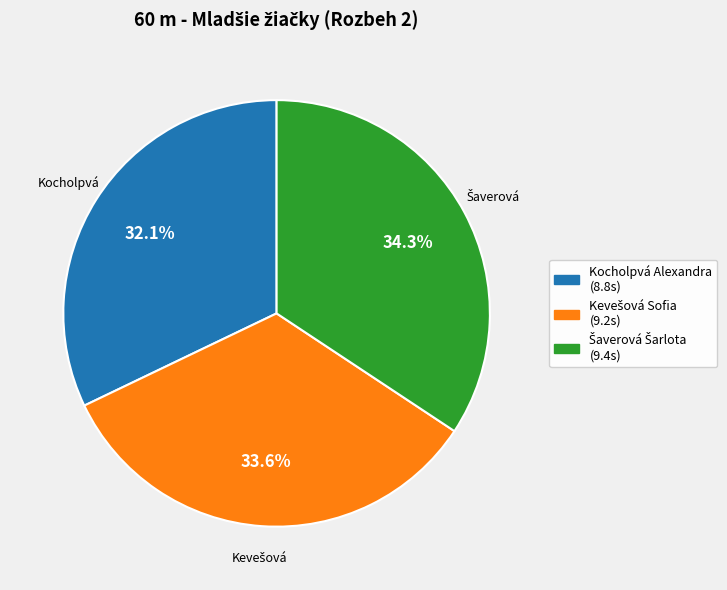

Is there a majority slice in this chart?

No